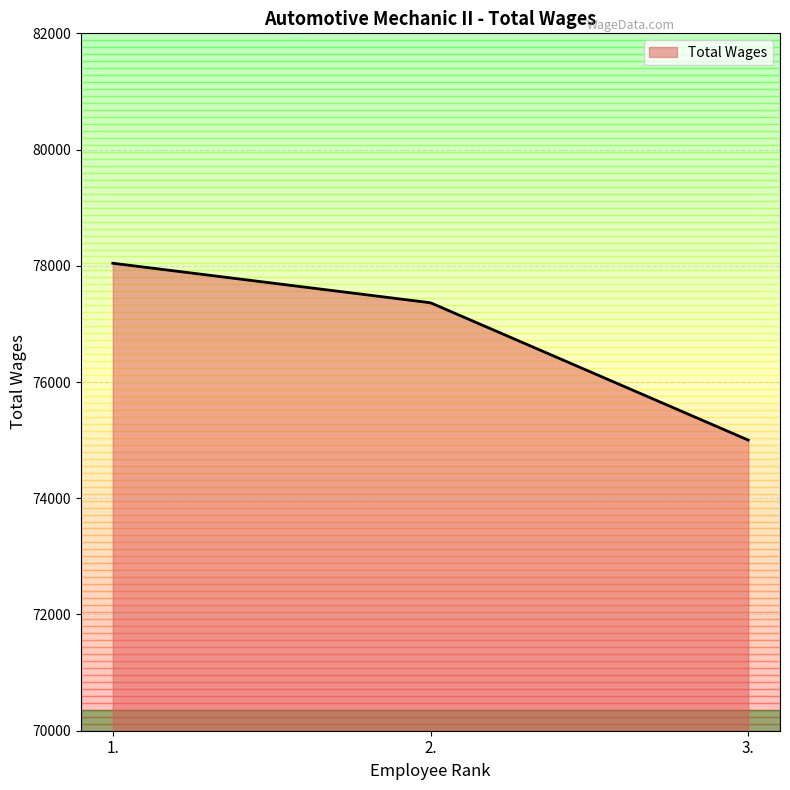

What is the difference between the maximum and minimum values?

3043.0